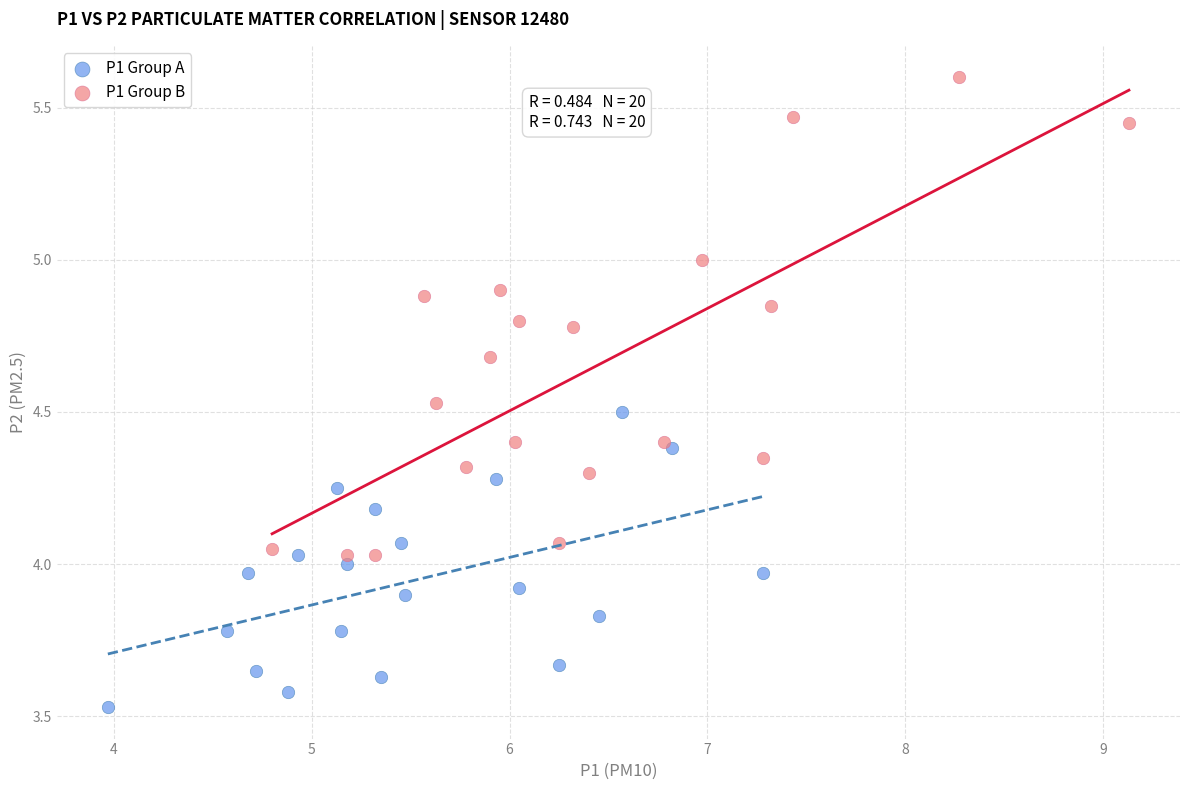

Which series contains the highest Y value?

P1 Group B